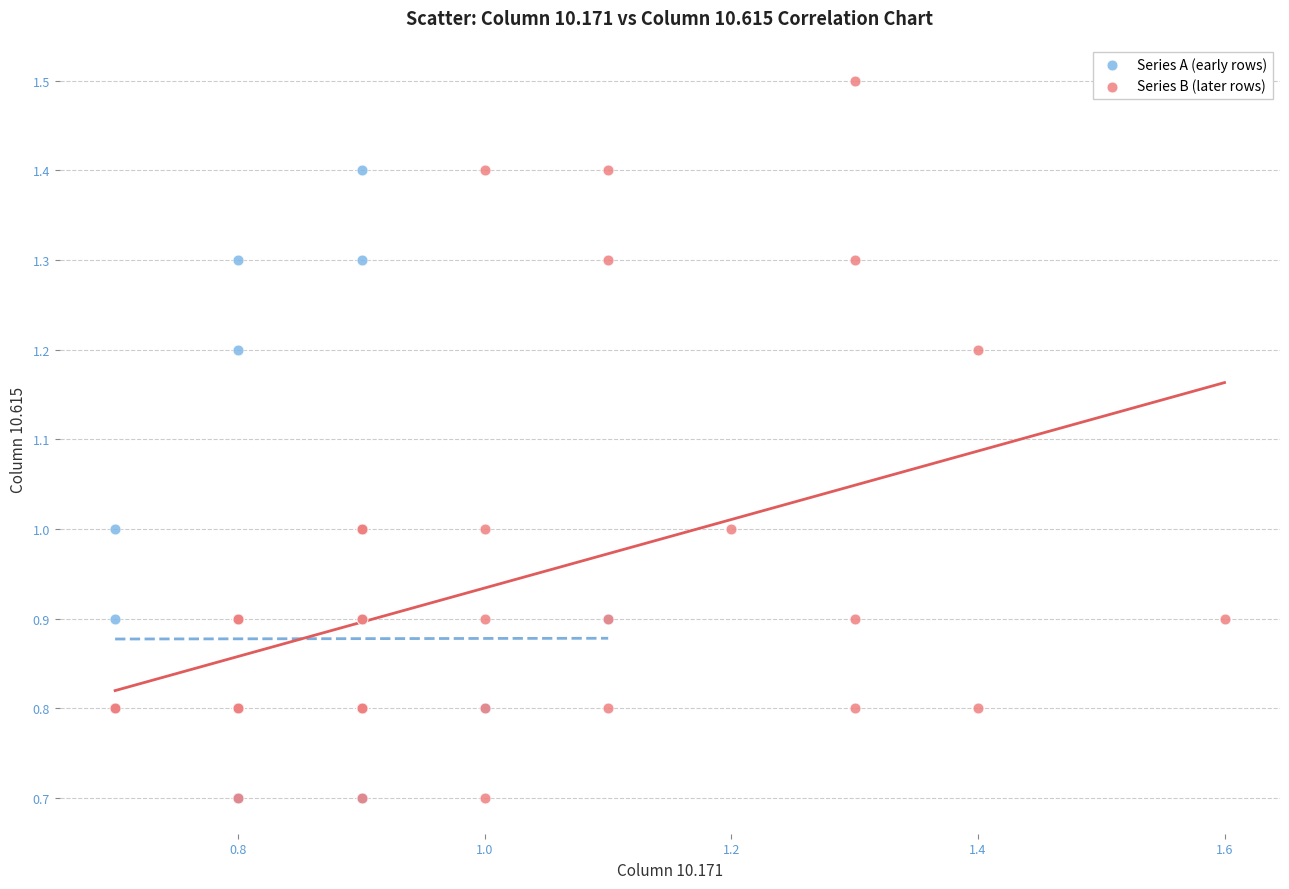

Which series reaches the maximum Y coordinate?

Series B (later rows)